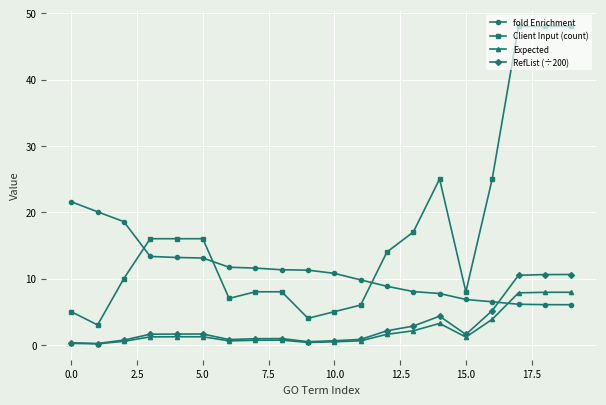

True or false: RefList (÷200) has more than 1 interior local peaks.

True